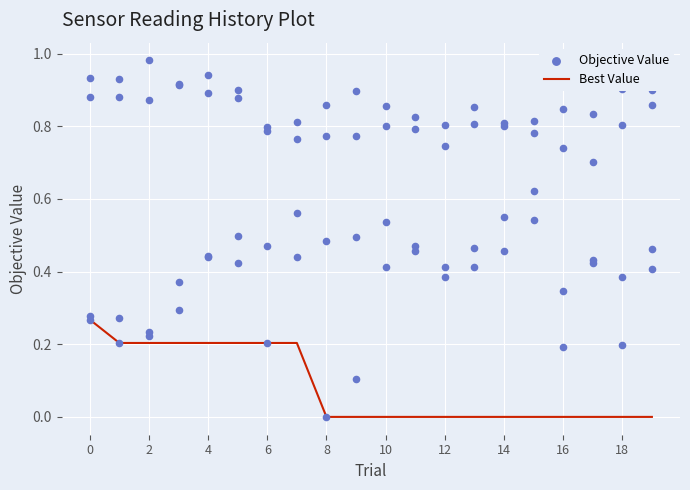

Which series has the largest total across all categories?

Objective Value